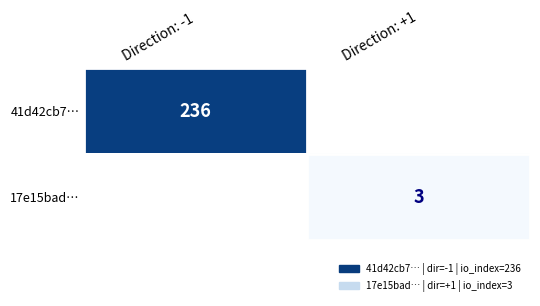

True or false: 41d42cb7… has a value of 236 at Direction: -1.

True